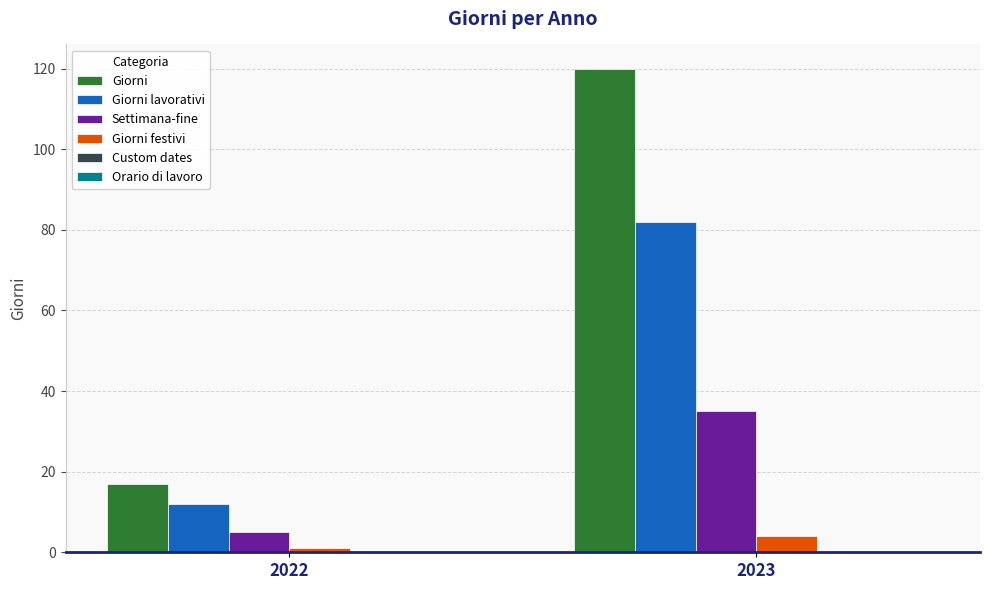

What is the sum of the Giorni festivi values at 2023 and 2022?

5